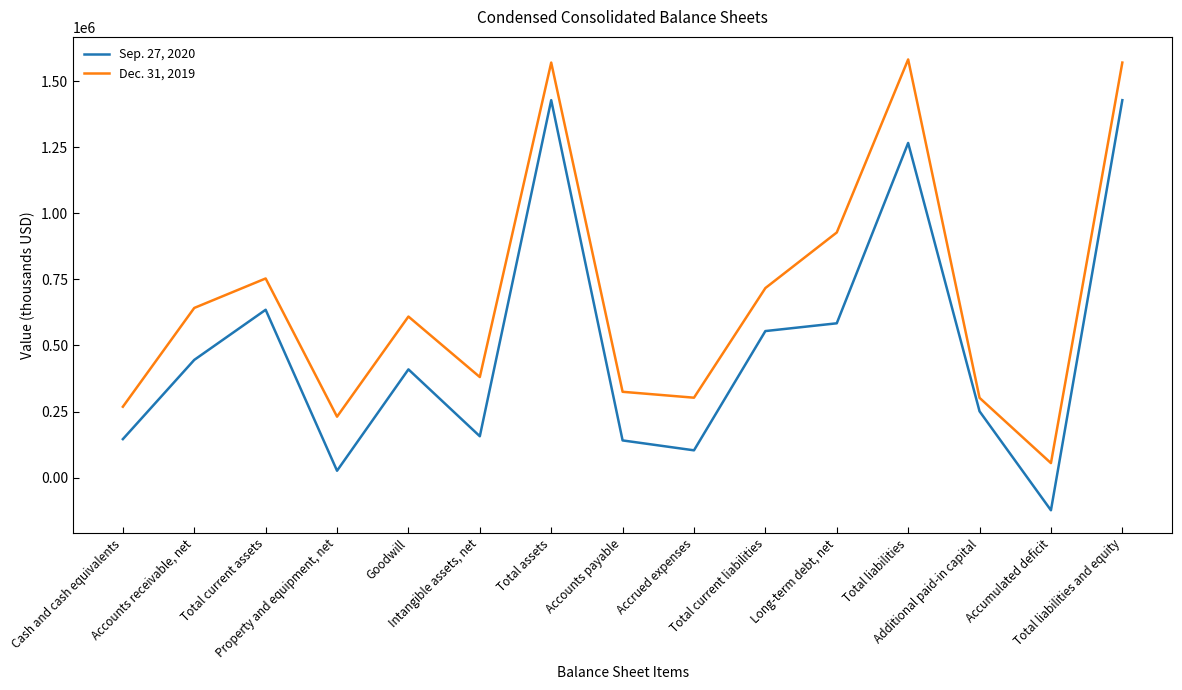

Is the value of Dec. 31, 2019 at Long-term debt, net greater than the value of Sep. 27, 2020 at Cash and cash equivalents?

Yes